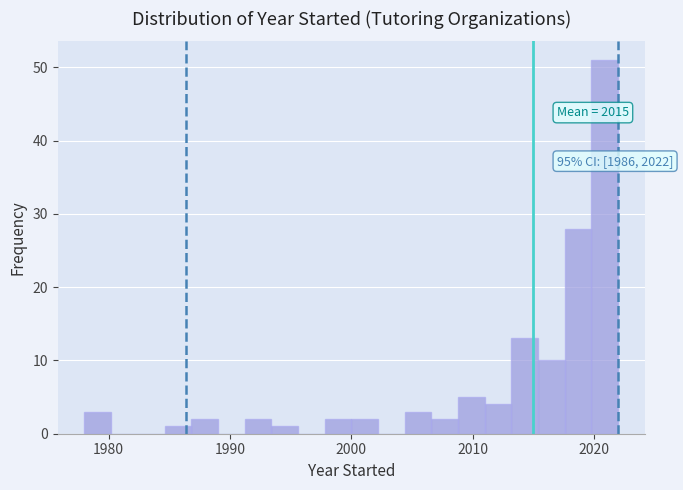

Around what value on the x-axis is the tallest bar? Give the approximate position of its centre, as read against the axis.

2021